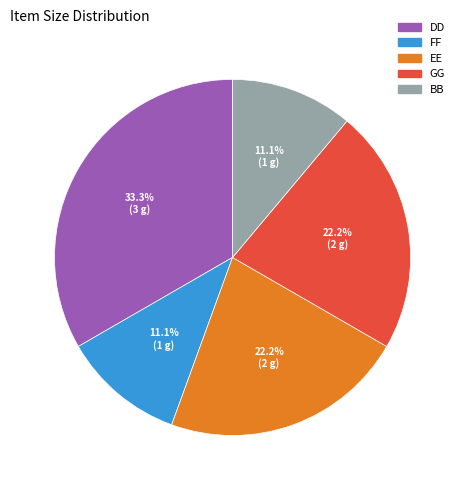

How many segments does this pie chart have?

5